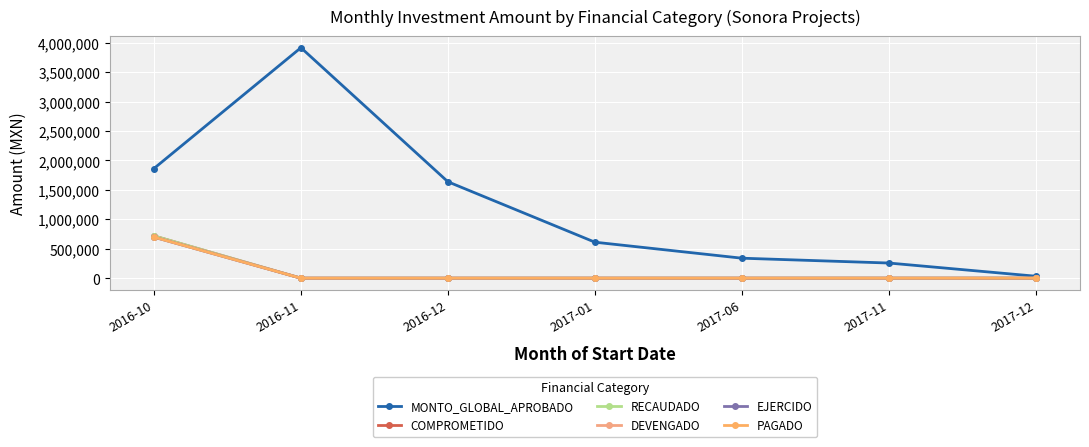

At which label does DEVENGADO reach its peak?

2016-10